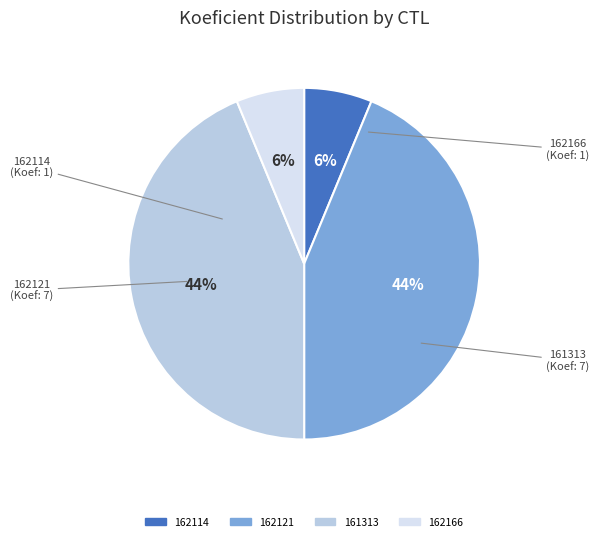

Is it true that 162166 is 6% of the pie?

True